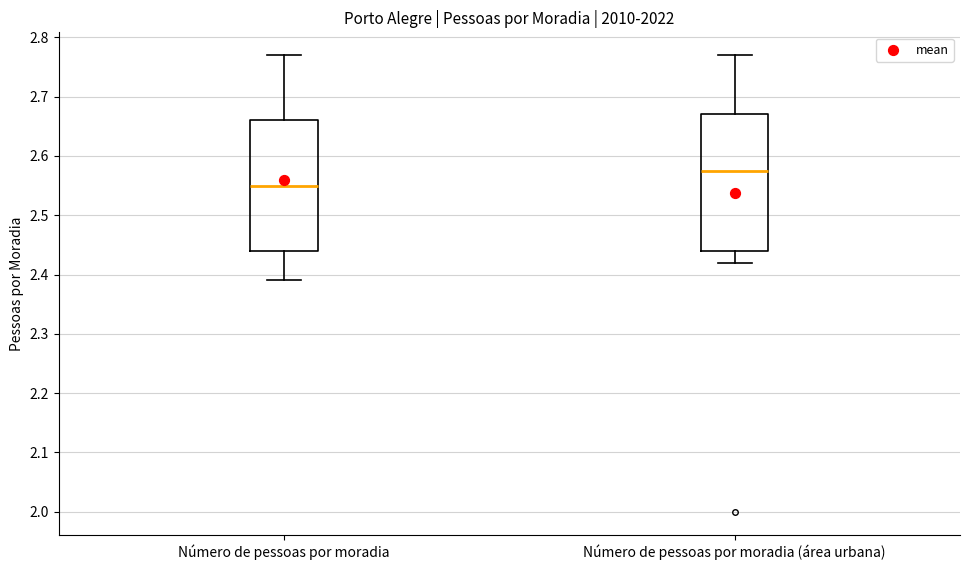

Reading left to right, transcribe this box plot: for each box, give where its median line is, the range the box spans, and where its two whiskers end, as read against the y-axis. The values are not printed on the chart, so give them approximately, as read against the axis.

Número de pessoas por moradia: median 2.55, box 2.44 to 2.66, whiskers 2.39 to 2.77
Número de pessoas por moradia (área urbana): median 2.58, box 2.44 to 2.67, whiskers 2.42 to 2.77